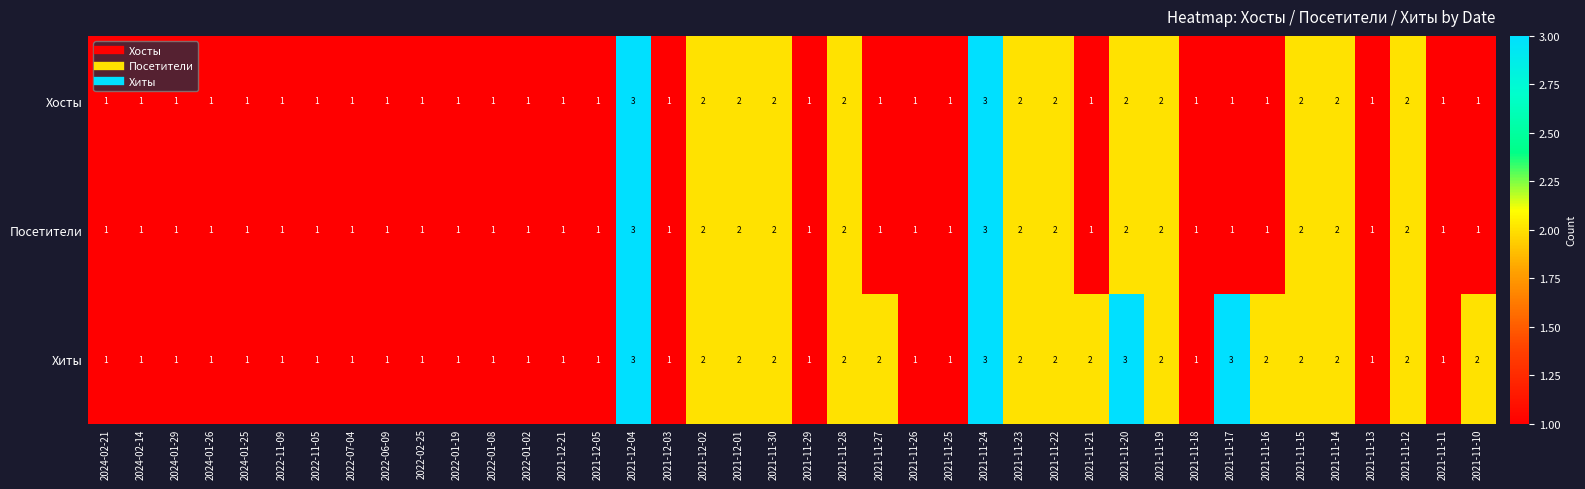

Is the value of Хиты at 2024-01-25 greater than the value of Хосты at 2021-11-28?

No